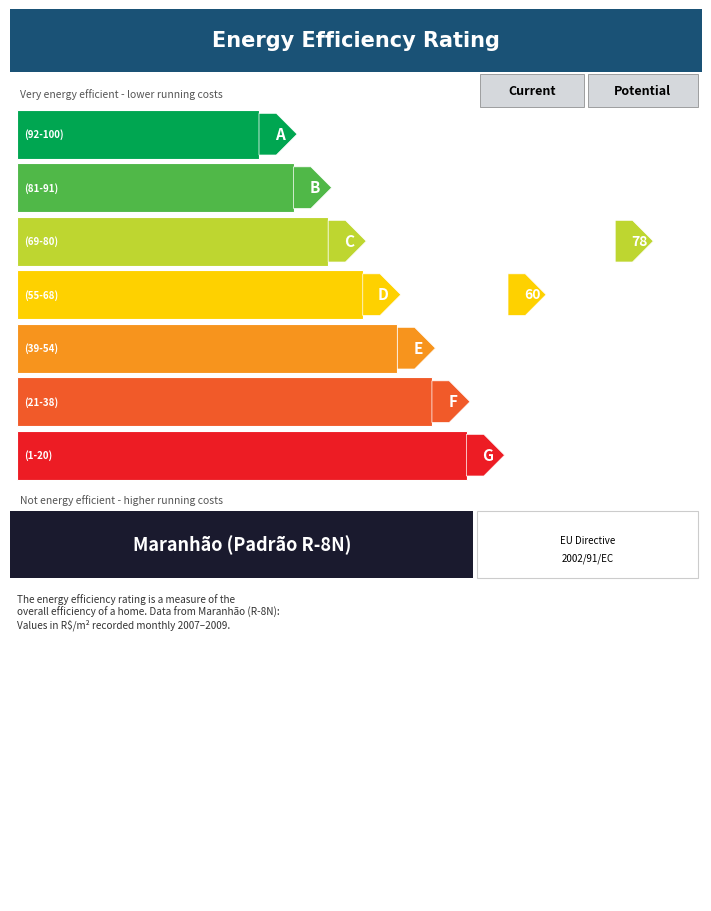

Does the chart contain any negative values?

No